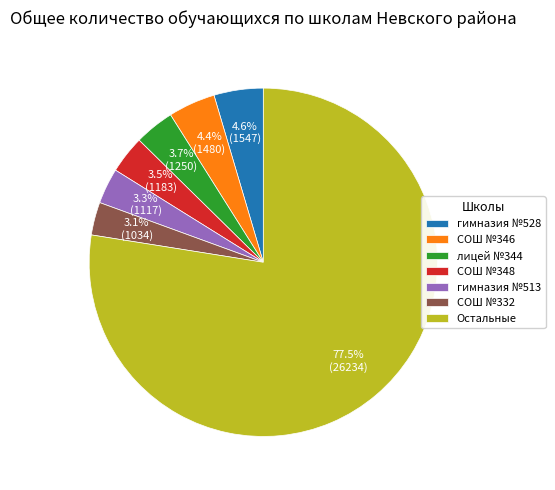

What portion of the pie excludes лицей №344?

96.3%